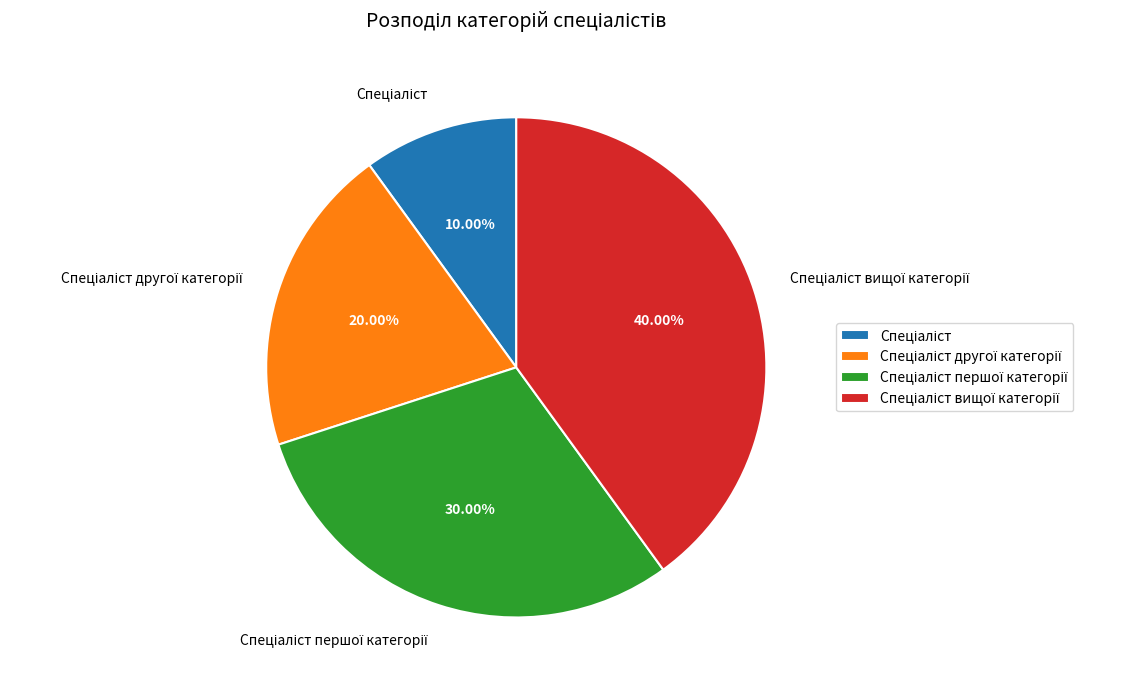

Is there any slice that represents more than half of the pie?

No